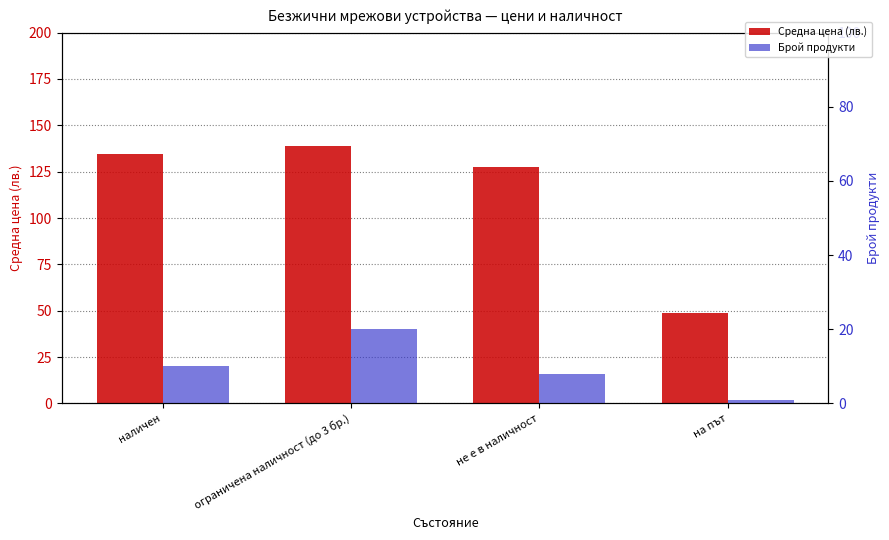

How many groups of bars are there?

4